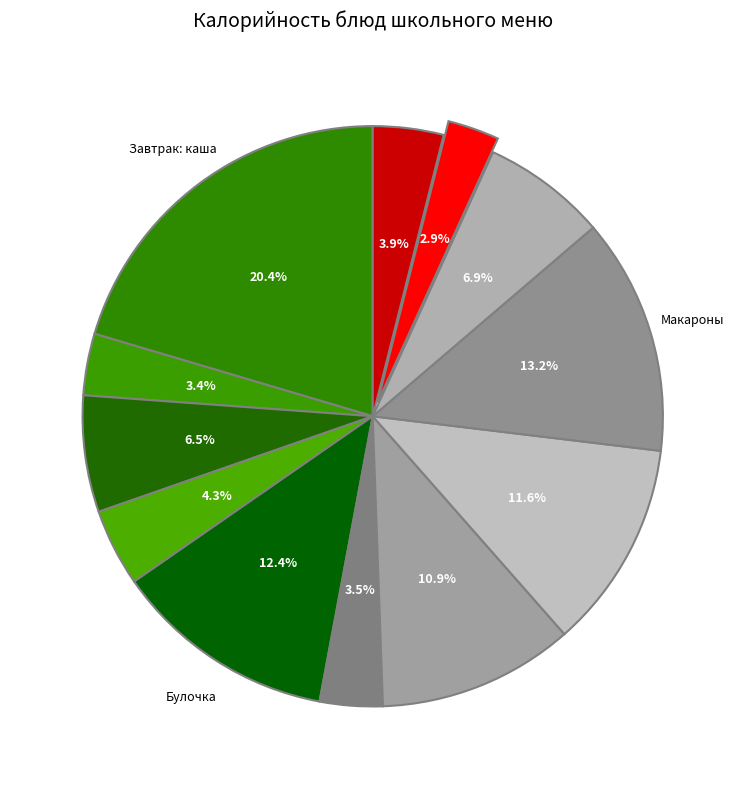

Rank the categories by value from highest to lowest.

каша гречневая вязкая на молоке, макаронные изделия отварные, булочка, котлеты припущенные, суп картофельный с мясными фрикадельками, компот из апельсинов с яблоками, компот из яблок с лимоном, хлеб, хлеб ржаной, салат из свеклы с сыром, сыр порциями, хлеб пшеничный